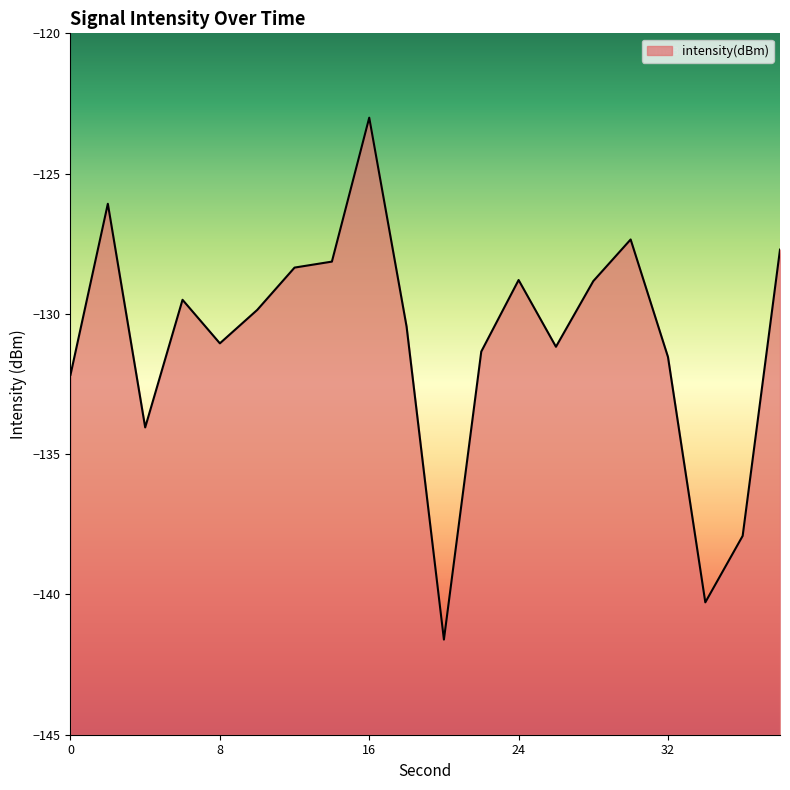

The value at 18 is -130.5. True or false?

True